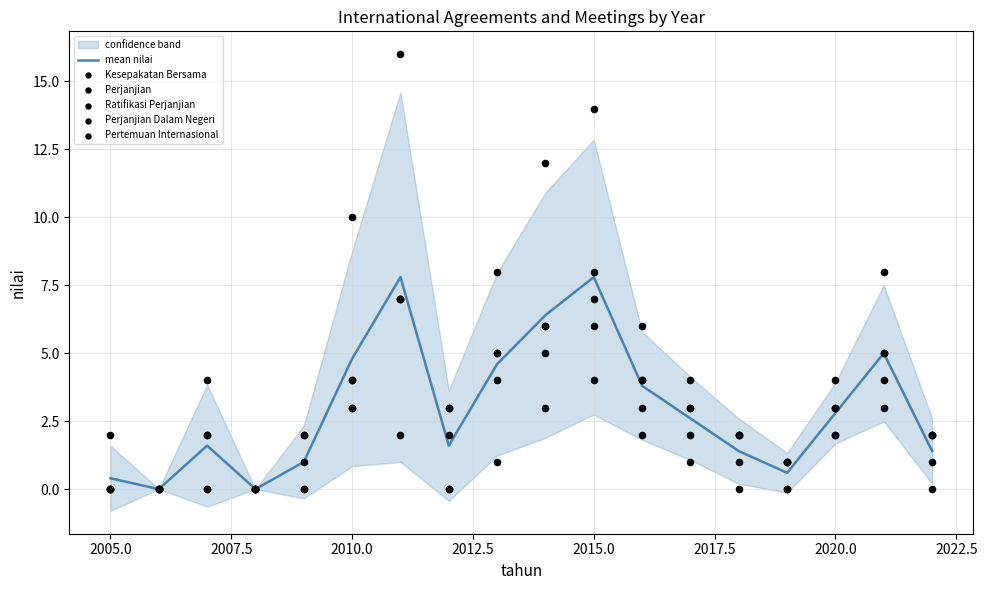

Which series contains the highest Y value?

Pertemuan Internasional